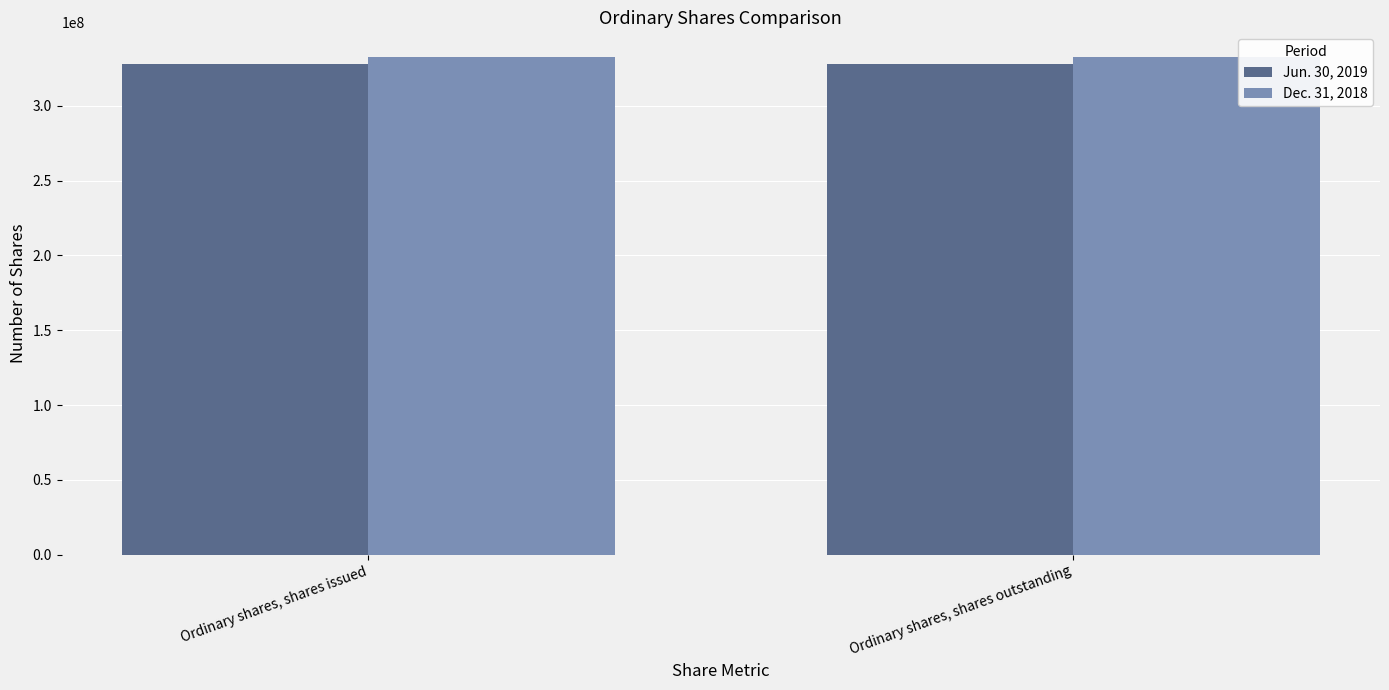

What is the label of the 1st bar from the right?

Ordinary shares, shares outstanding